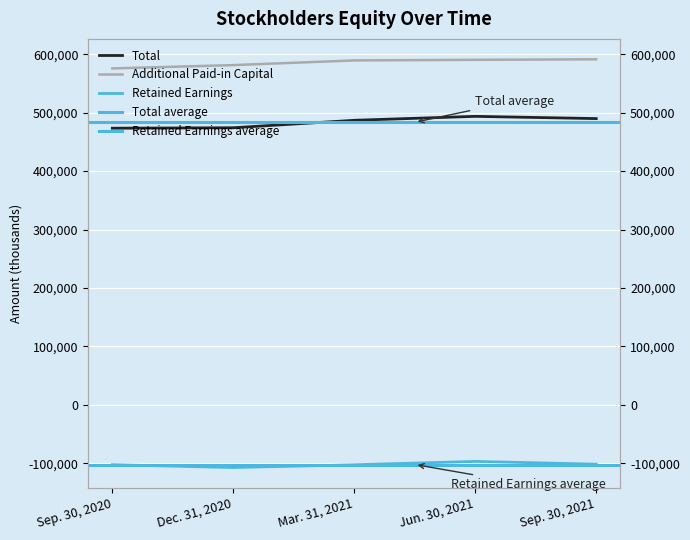

What is the total value across all series at Sep. 30, 2020?

946895